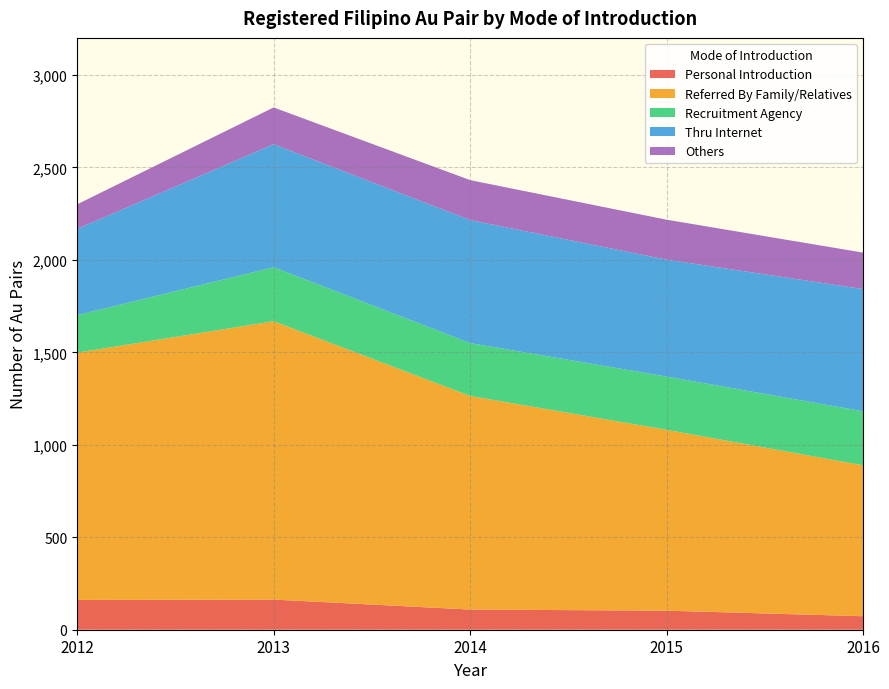

Reading left to right, what are all the values shown in this chart?

Personal Introduction: 2012=161	2013=163	2014=109	2015=103	2016=73
Referred By Family/Relatives: 2012=1337	2013=1505	2014=1155	2015=978	2016=816
Recruitment Agency: 2012=203	2013=292	2014=286	2015=288	2016=292
Thru Internet: 2012=466	2013=665	2014=665	2015=632	2016=661
Others: 2012=133	2013=199	2014=216	2015=216	2016=197